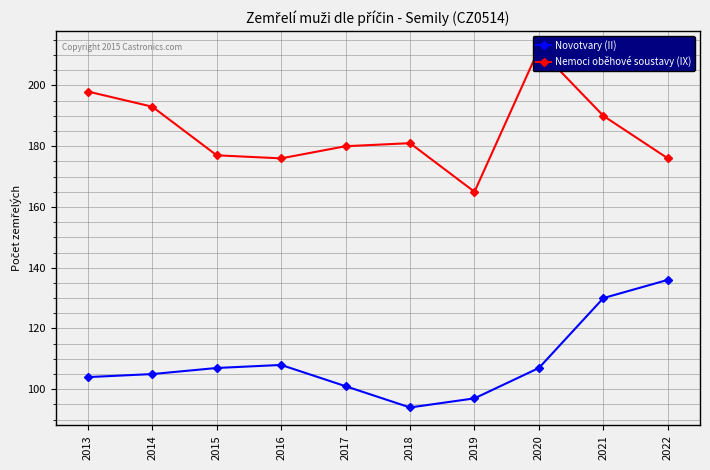

What is the average value of the Nemoci oběhové soustavy (IX) series?

185